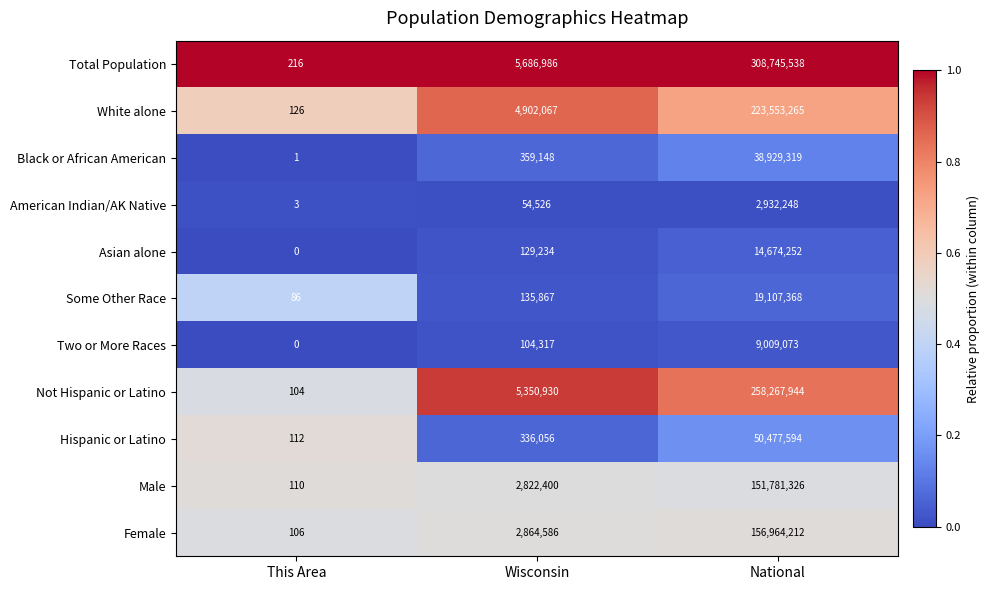

What is the sum of all Female values?

159828904